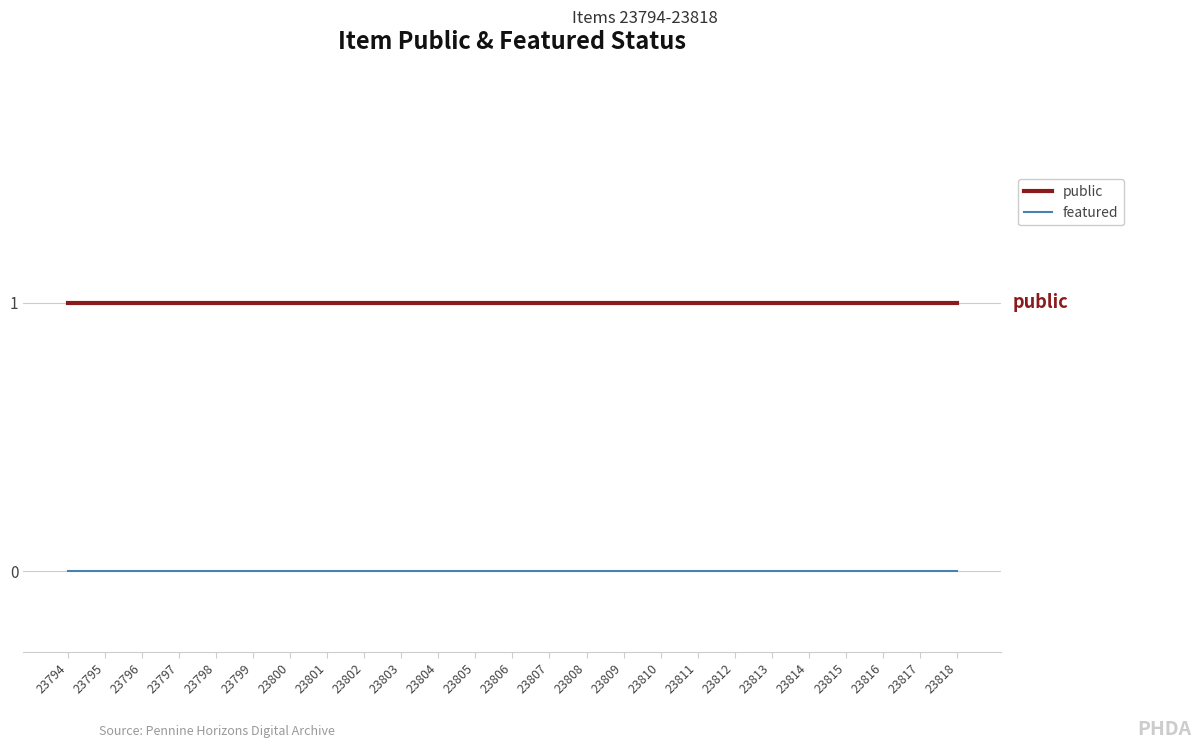

Does the chart display data point markers on the line(s)?

No